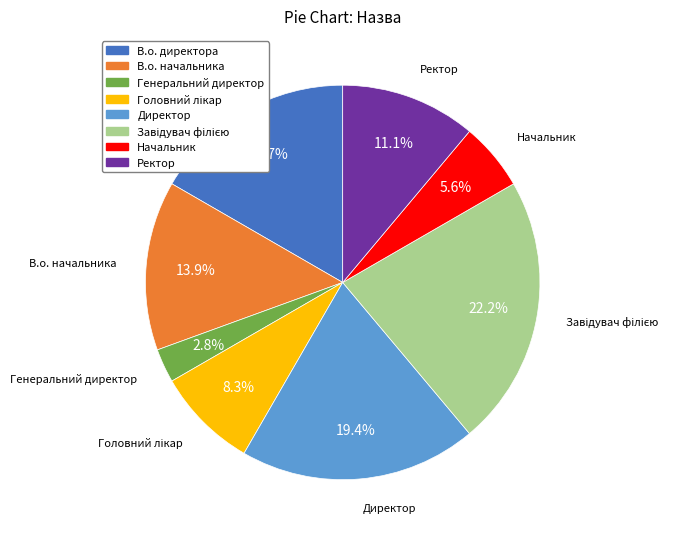

Count the number of slices in the pie.

8